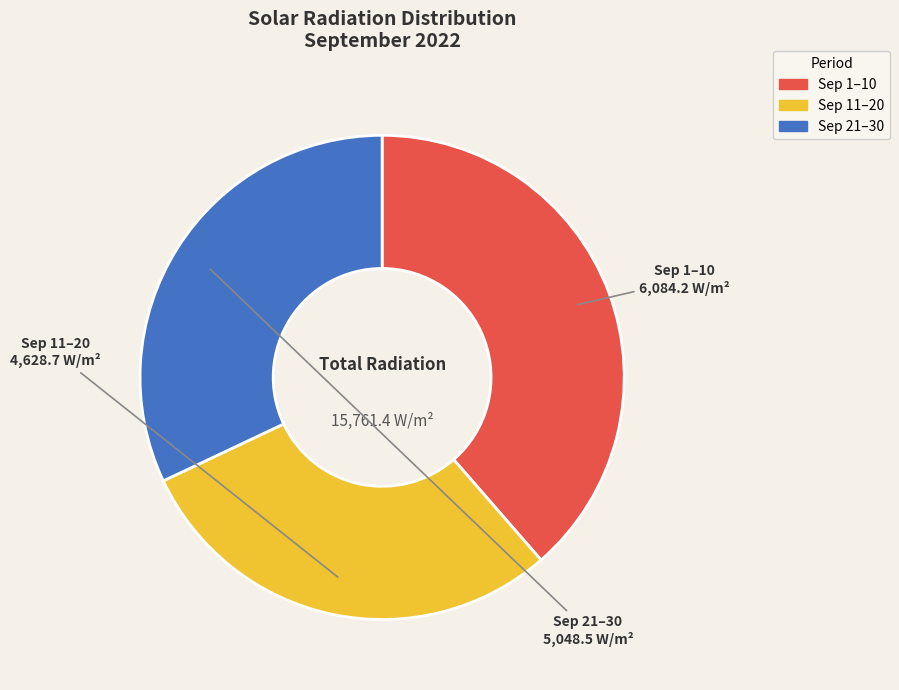

Is there a majority slice in this chart?

No